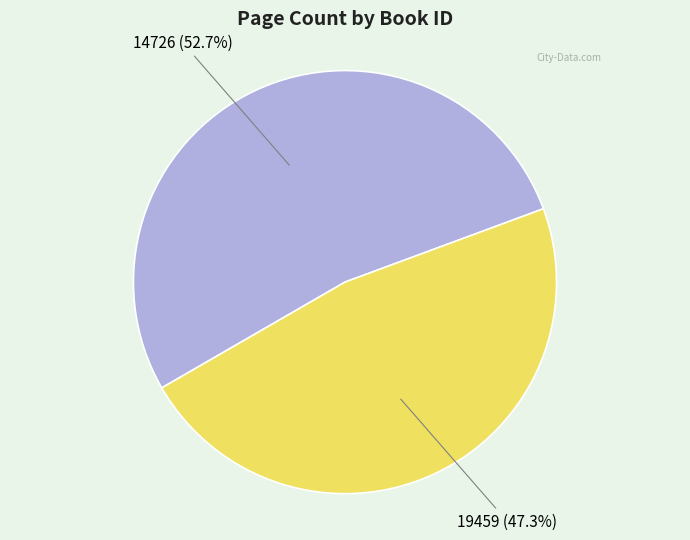

To the nearest percent, what portion does 14726 represent?

53%